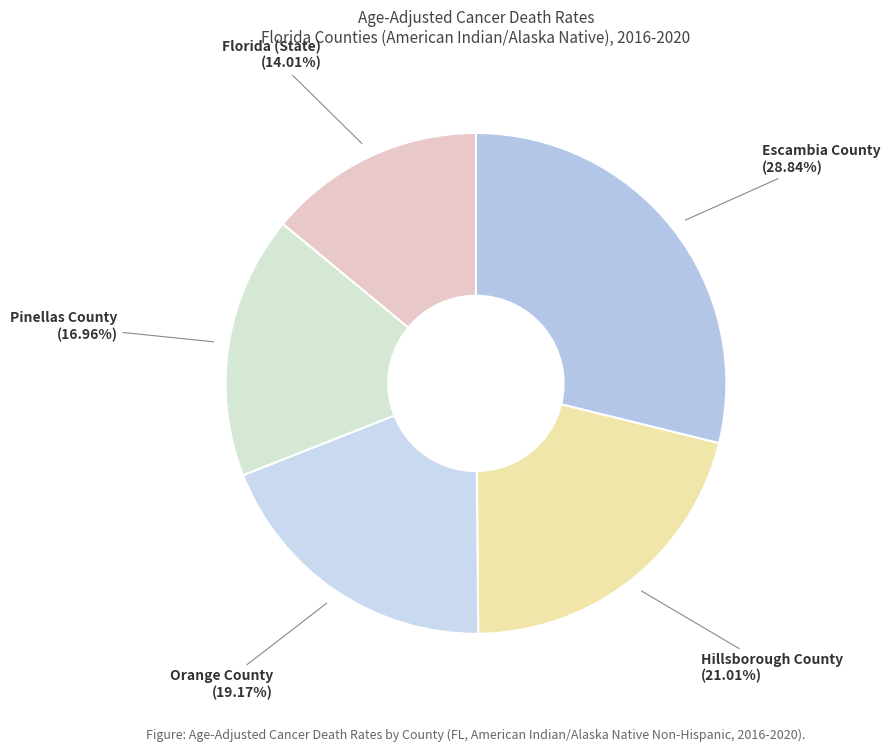

The Pinellas County slice represents 3% of the pie. True or false?

False